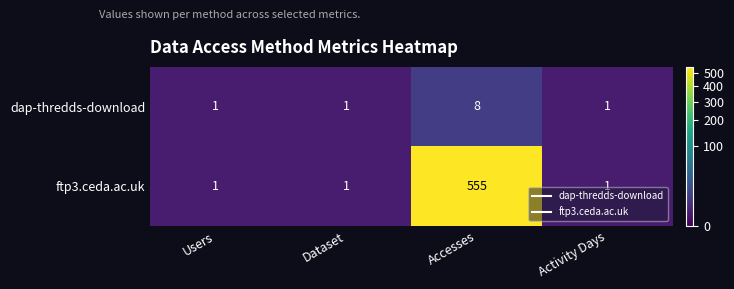

What is the highest value of the dap-thredds-download series?

8